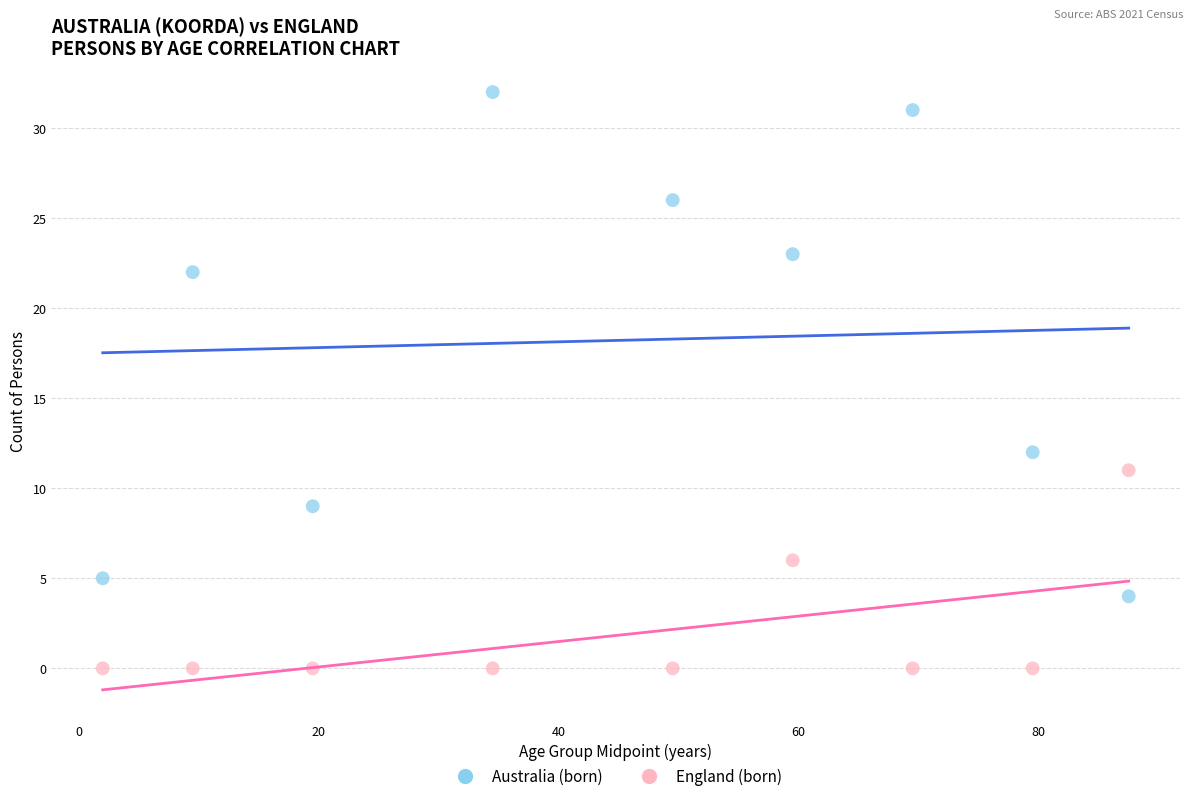

Which series contains the lowest Y value?

England (born)